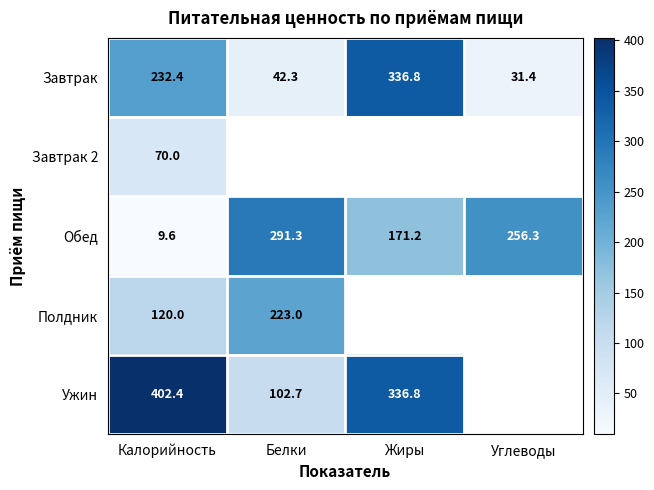

What is the sum of the Завтрак values at Белки and Углеводы?

73.7